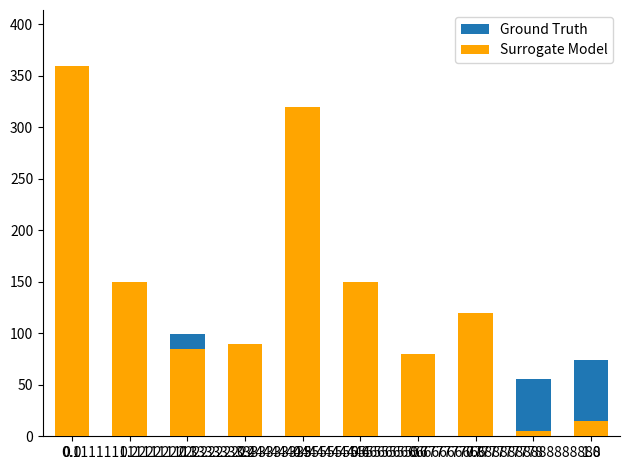

How many data points does each series have?

10